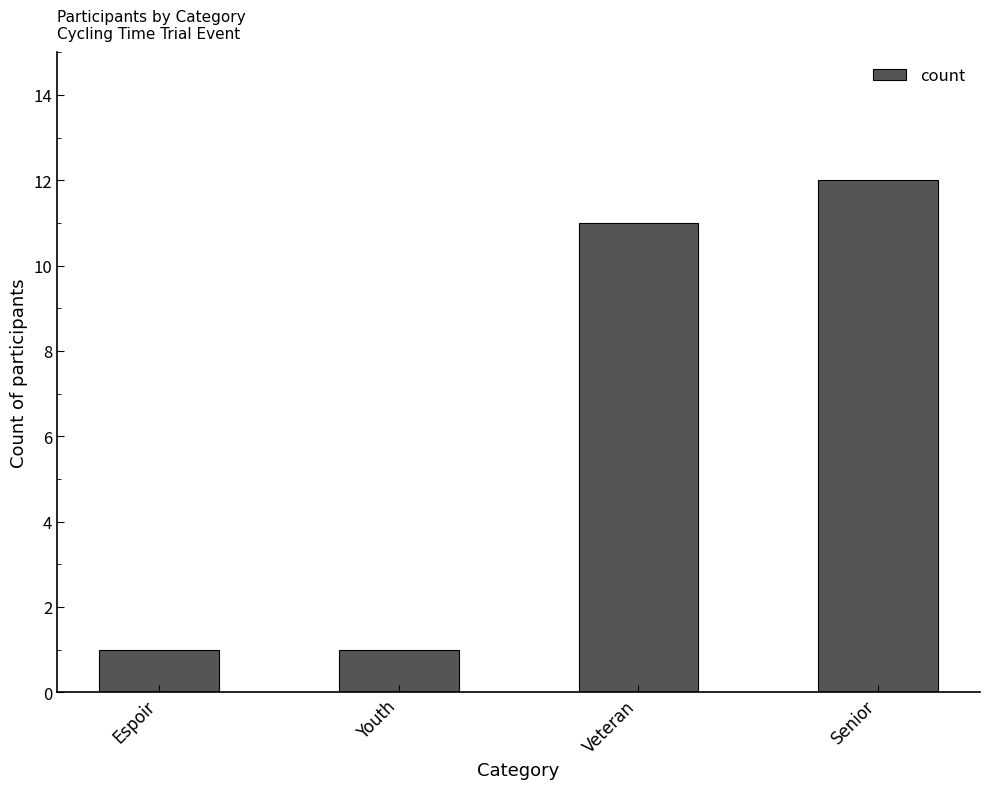

Are the bars horizontal?

No